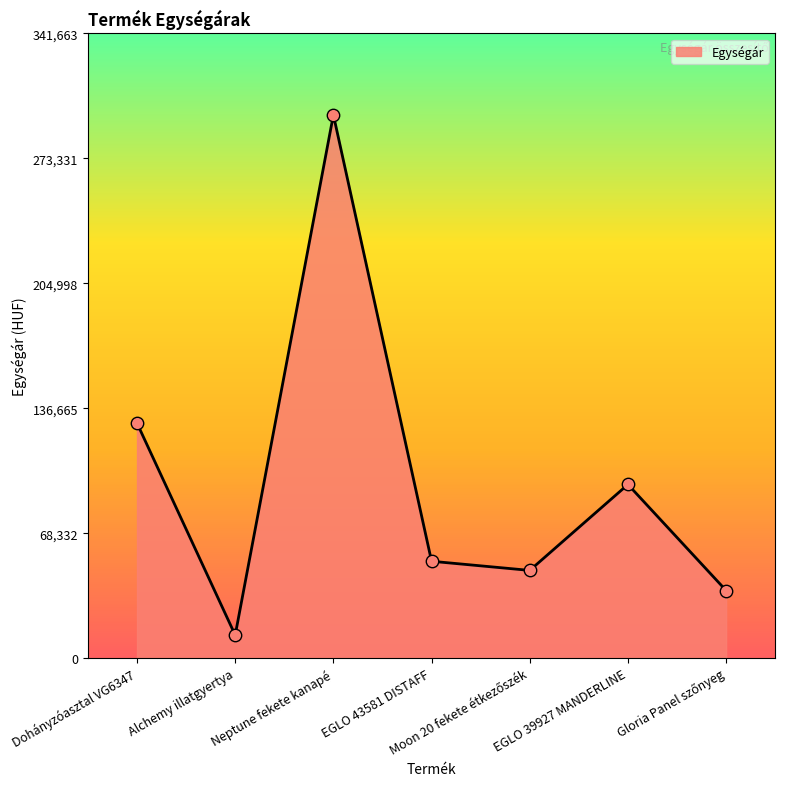

What is the change in value from Dohányzóasztal VG6347 to EGLO 43581 DISTAFF?

-75510